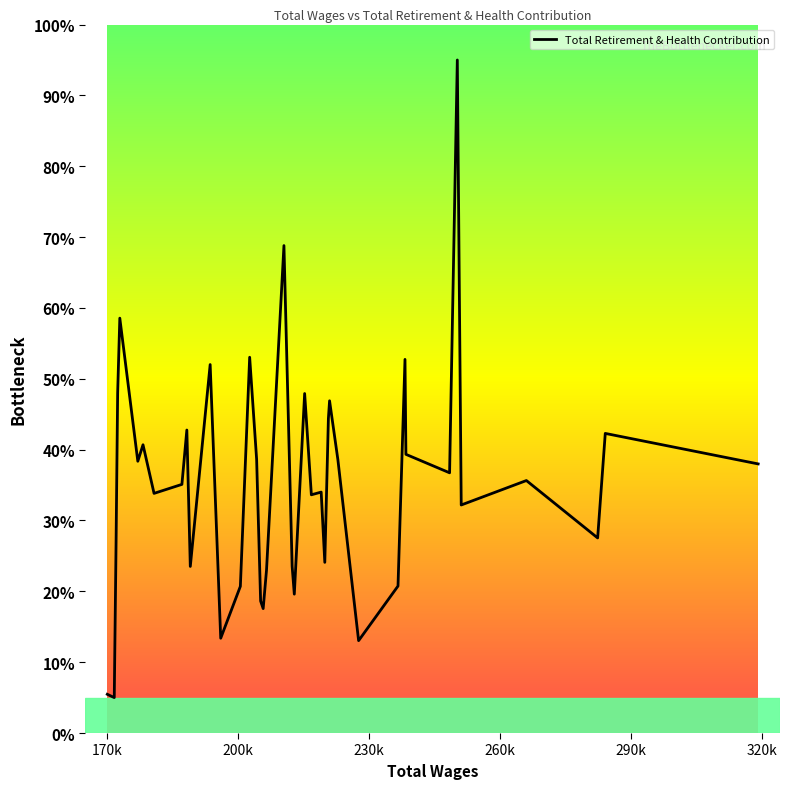

How many lines are shown in the chart?

1